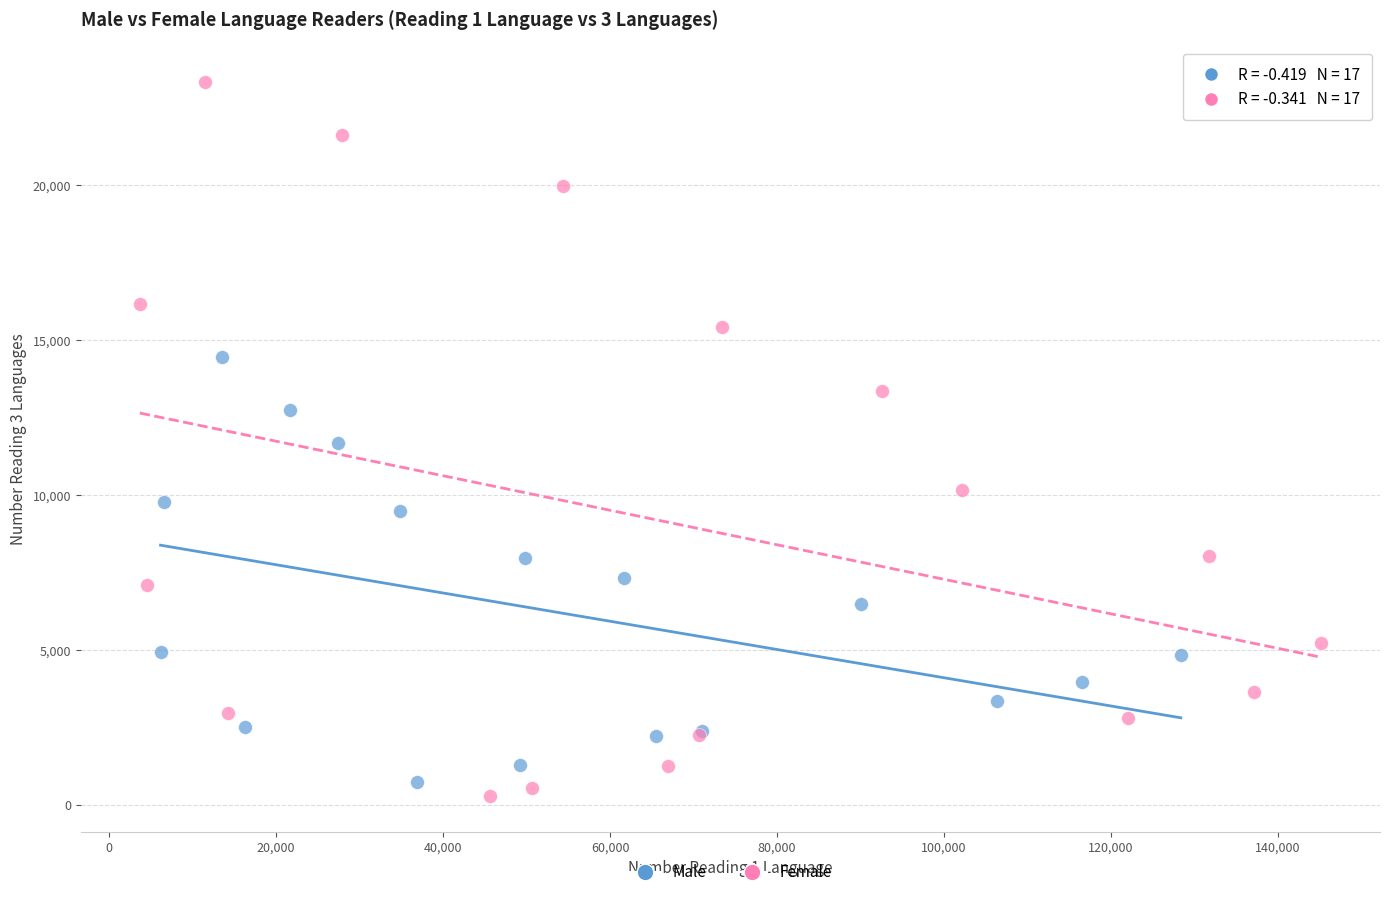

Which series reaches the maximum Y coordinate?

Female